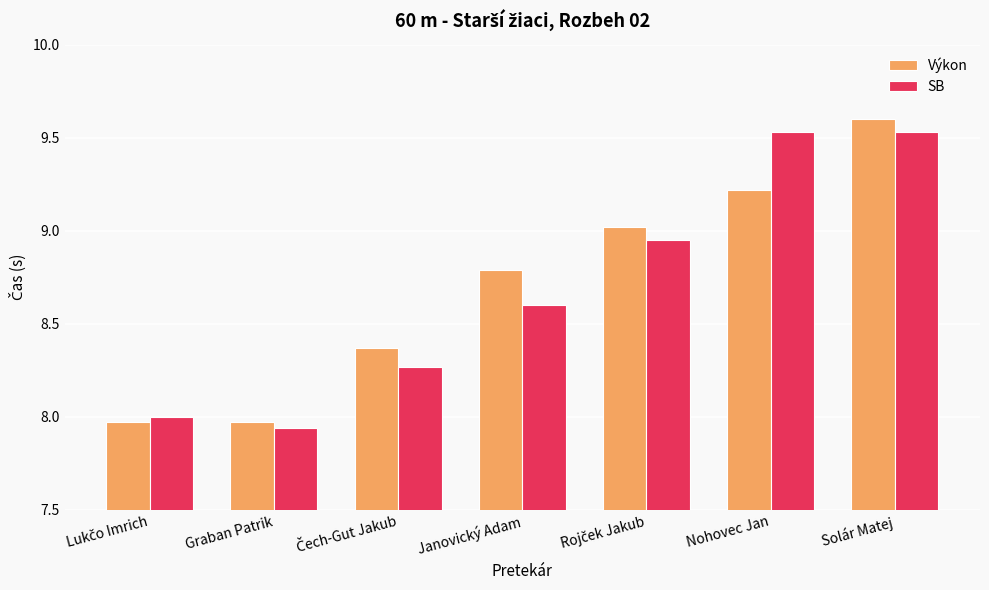

Rank the series at Janovický Adam from lowest to highest value.

SB, Výkon